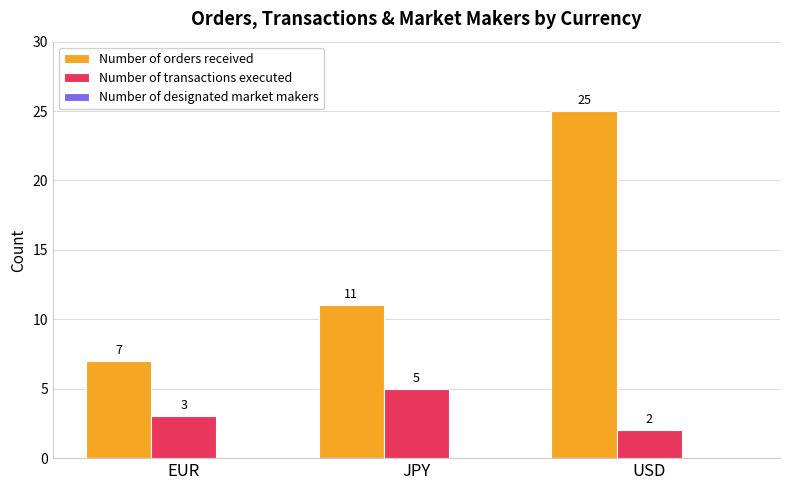

What is the spread (max minus min) of values at USD?

23